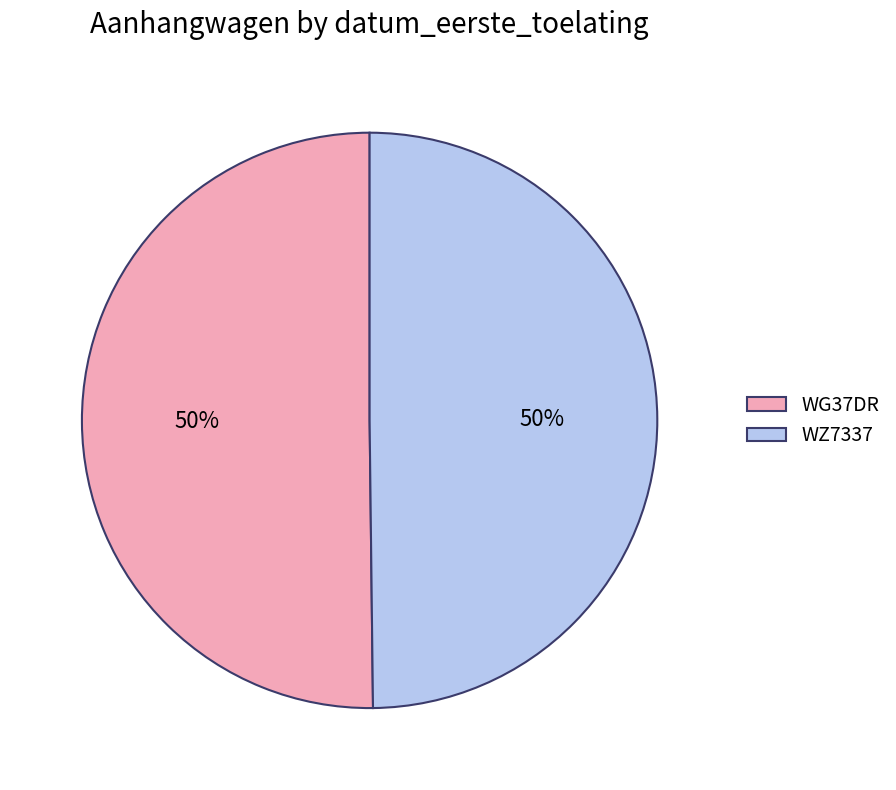

True or false: WZ7337 accounts for 62% of the total.

False